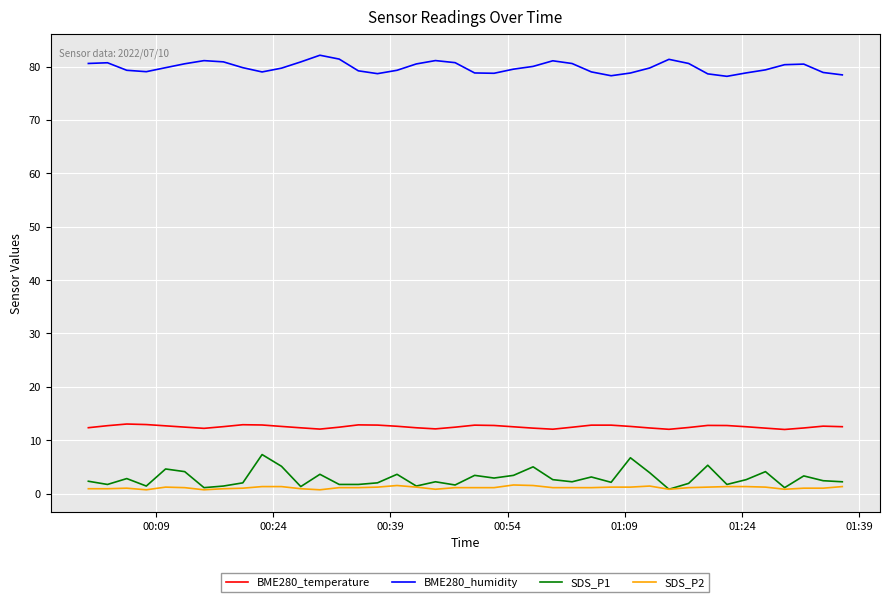

Which series has the largest range (max minus min)?

SDS_P1